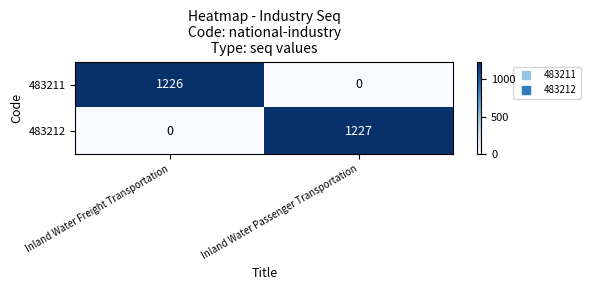

Is it true that 483212 equals 643 at Inland Water Freight Transportation?

False